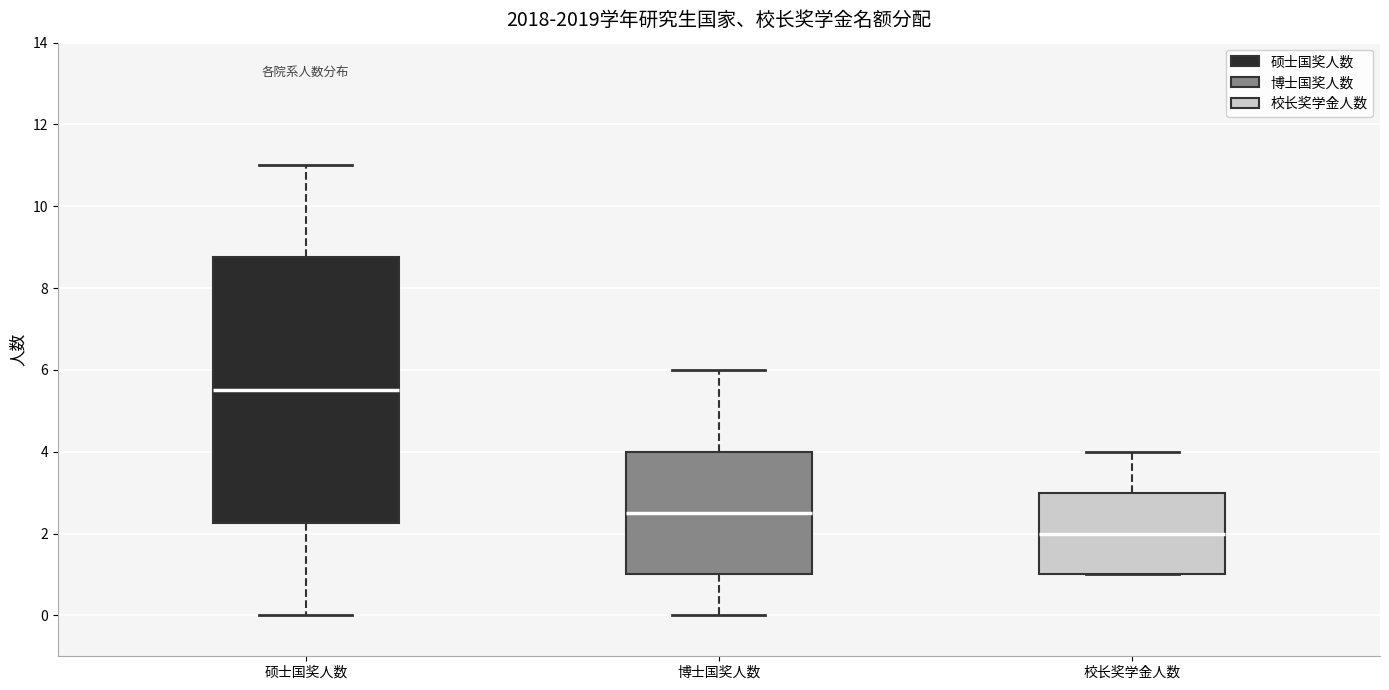

Reading left to right, read every box against the y-axis: the position of its median line, the range the box covers, and the ends of its whiskers. The values are not printed on the chart, so give them approximately, as read against the axis.

硕士国奖人数: median 5.6, box 2.2 to 8.8, whiskers 0.0 to 11.0
博士国奖人数: median 2.6, box 1.0 to 4.0, whiskers 0.0 to 6.0
校长奖学金人数: median 2.0, box 1.0 to 3.0, whiskers 1.0 to 4.0